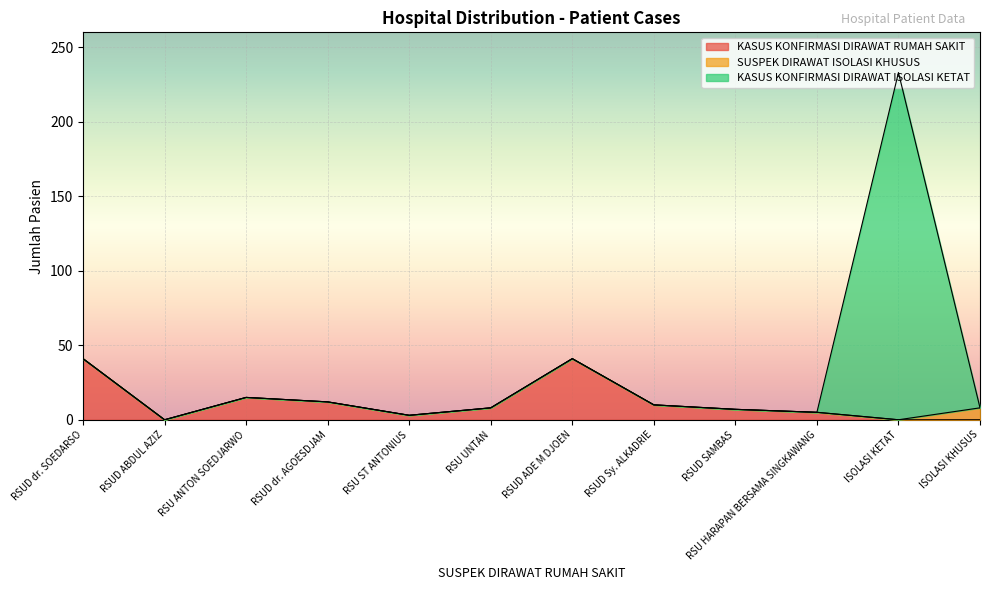

What is the label of the 12th point from the right?

RSUD dr. SOEDARSO